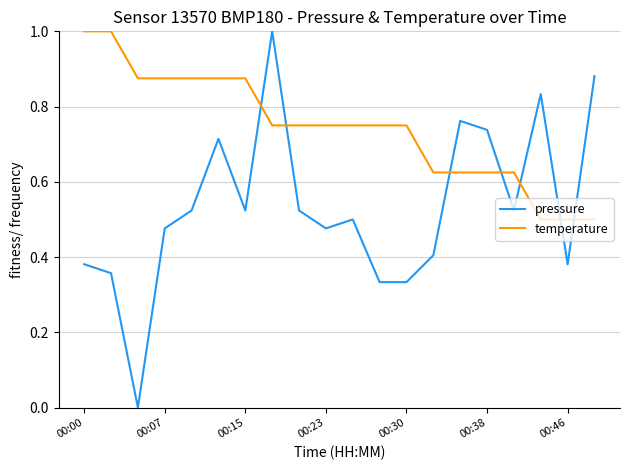

Which series has the largest range (max minus min)?

pressure